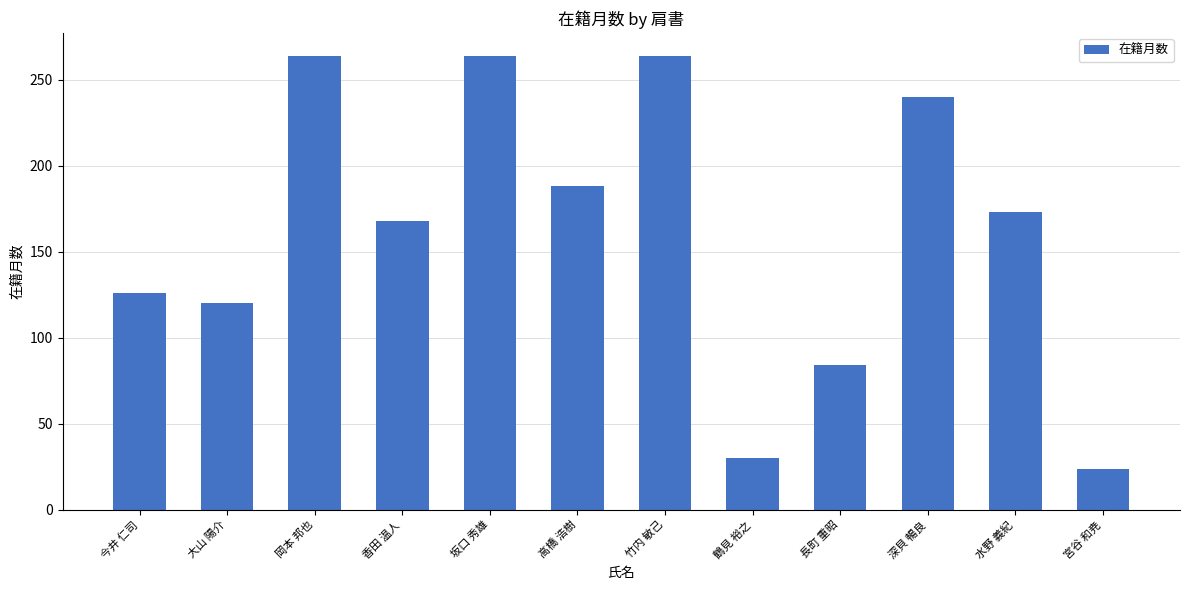

What is the minimum value shown in the chart?

24